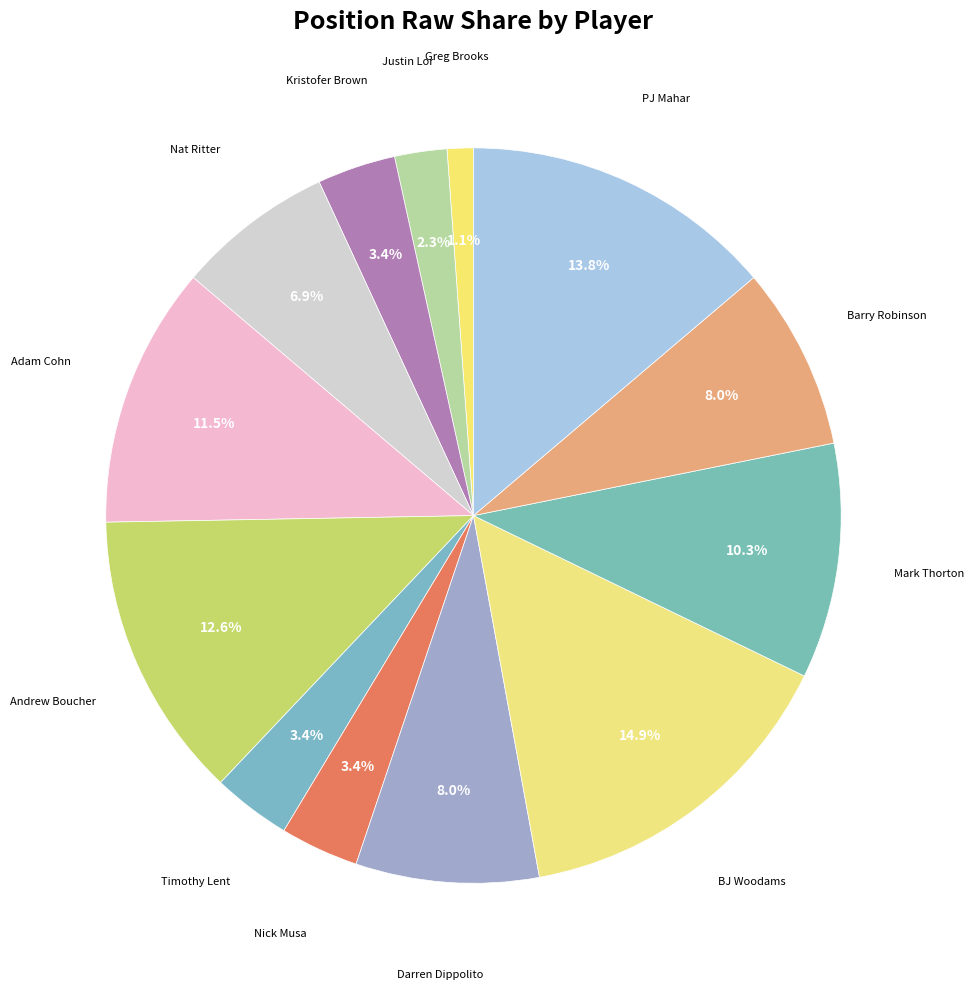

Count the number of slices in the pie.

13